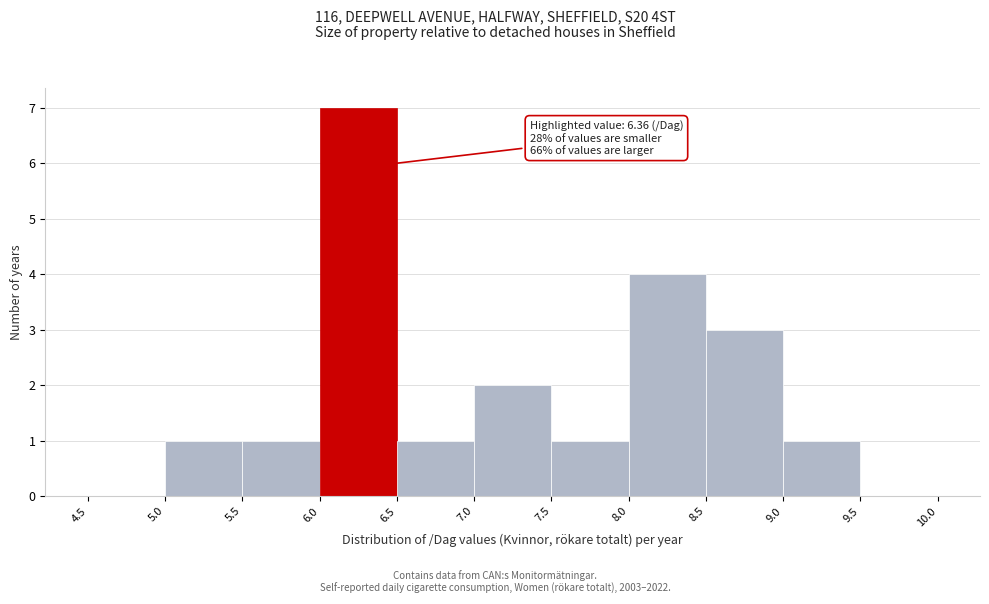

Over which range of the x-axis is the bar tallest?

6.0 to 6.5